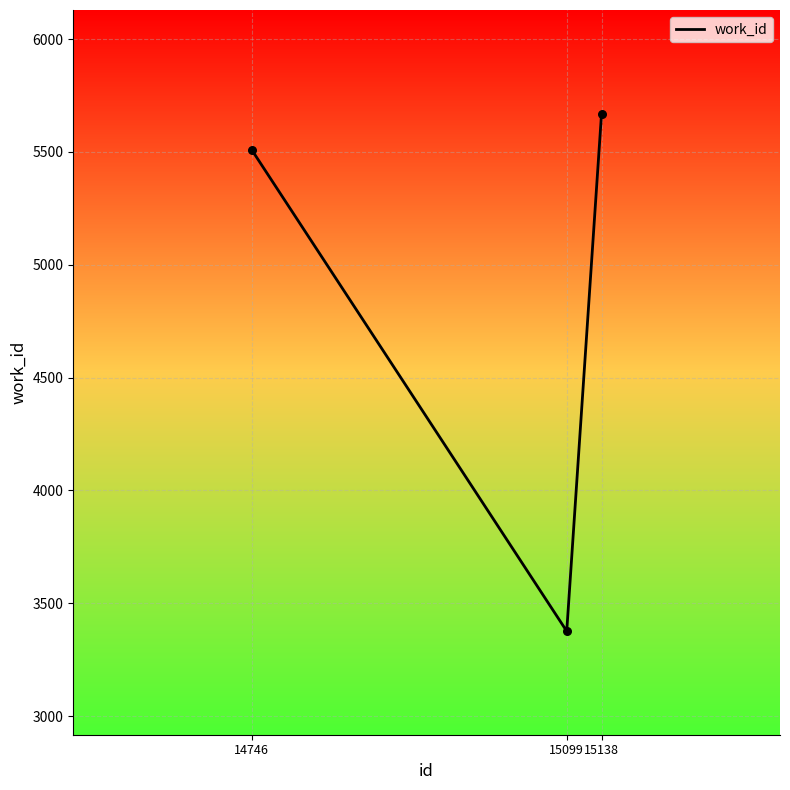

What is the ratio of the value at 15138 to the value at 14746?

1.0